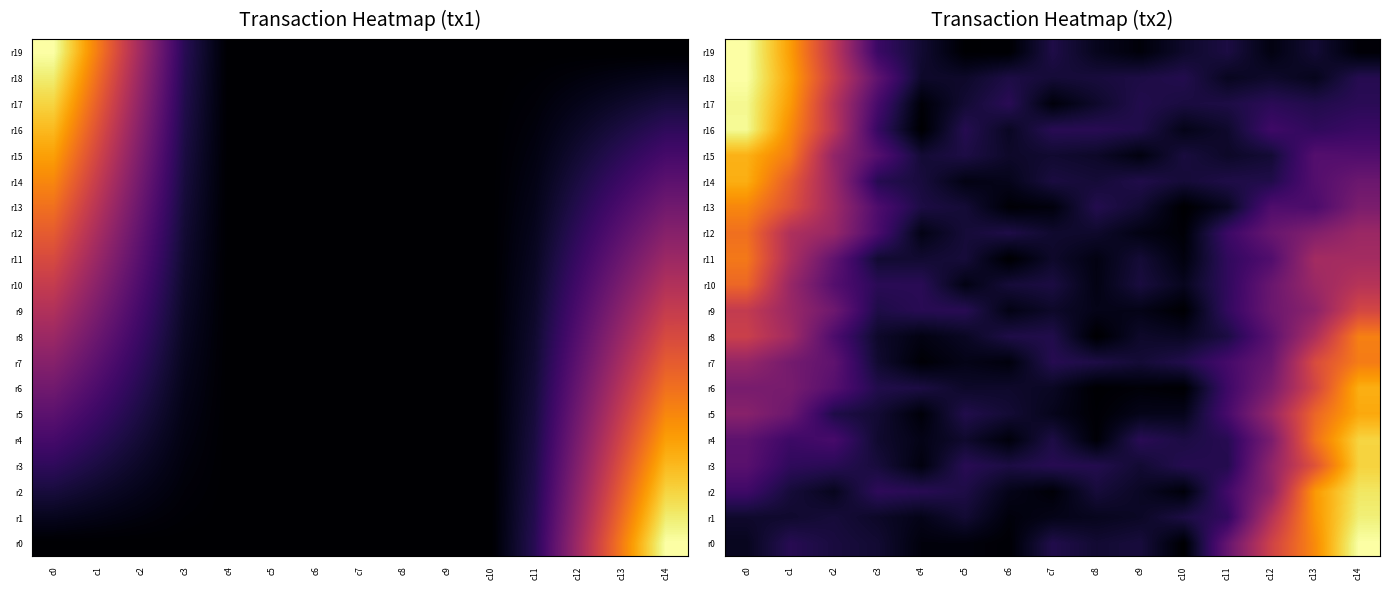

What is the difference between the highest and lowest values at c4?

0.1